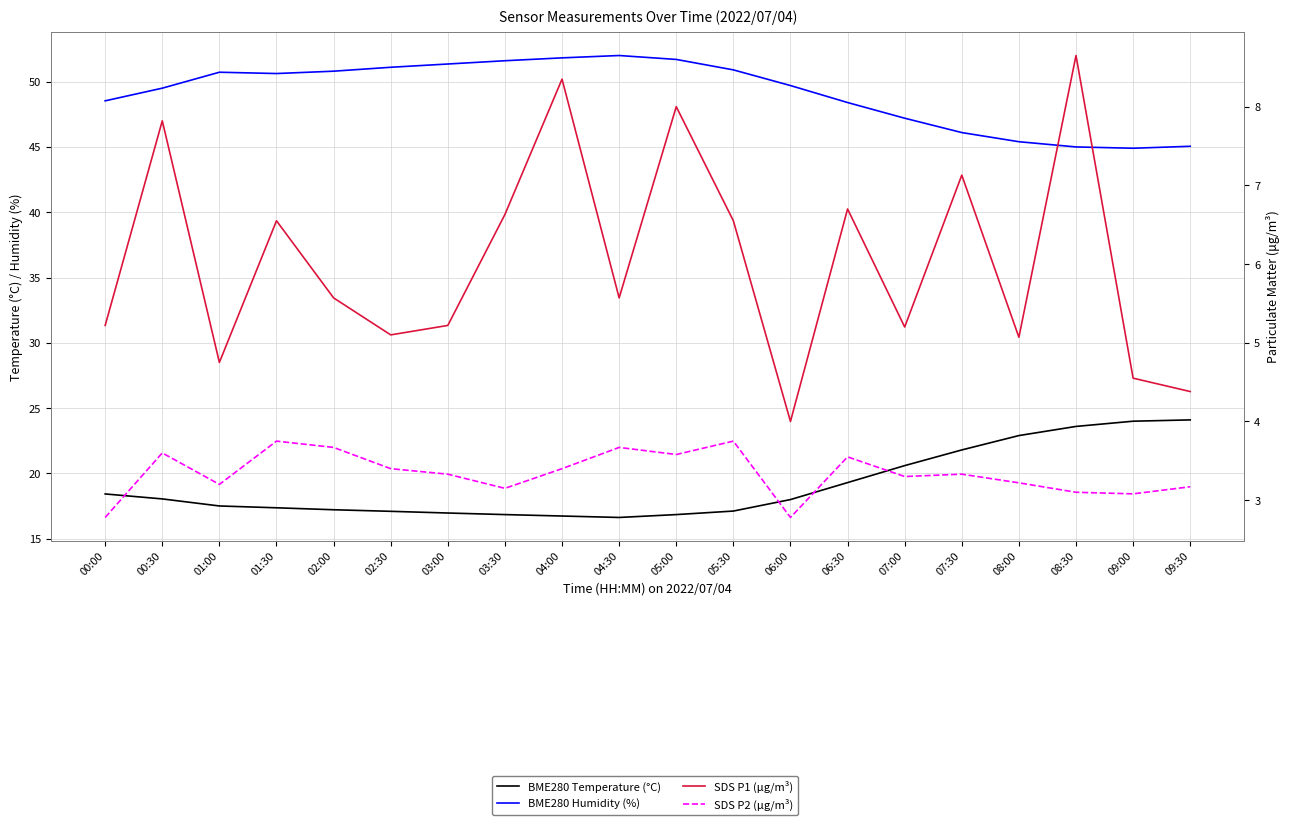

At how many categories does at least one series exceed 5?

20